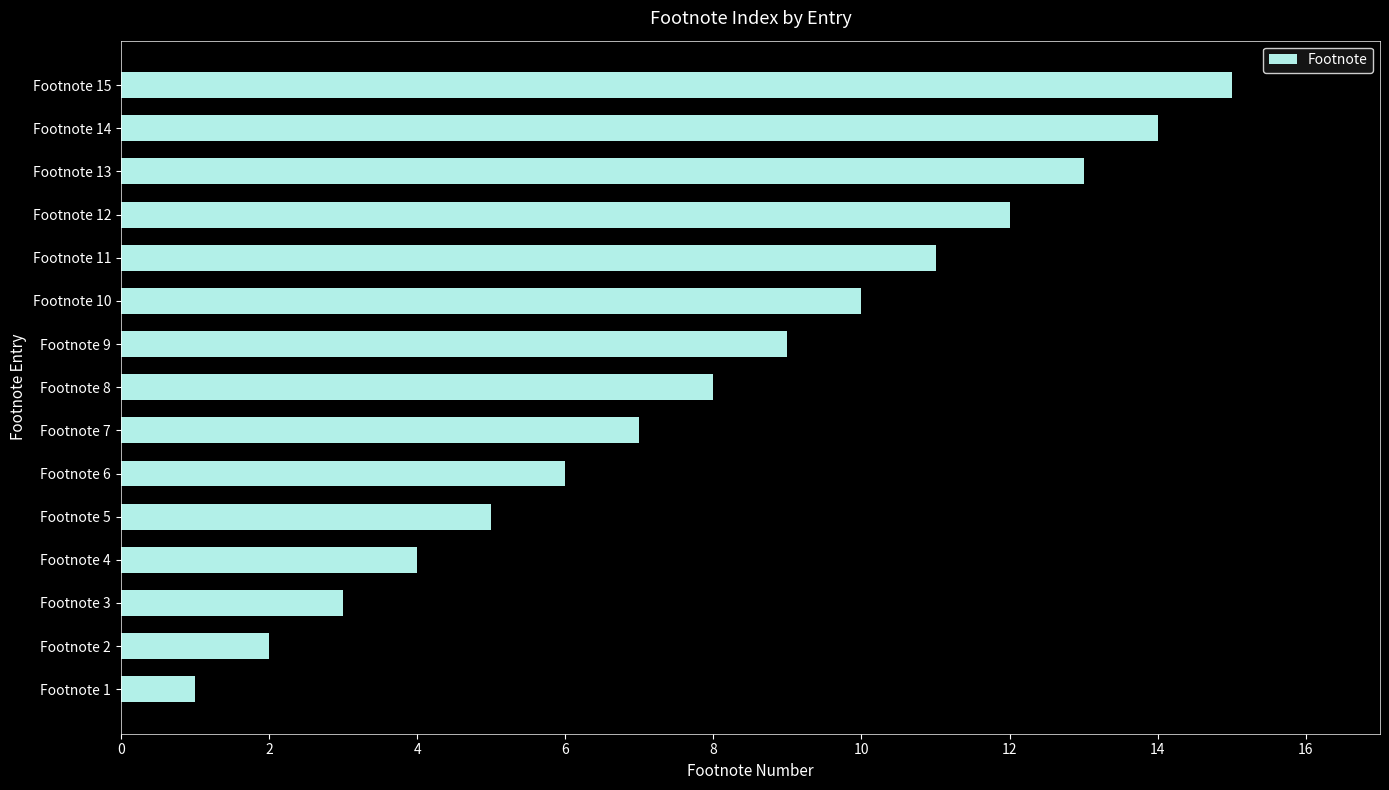

List the labels in order of value, smallest first.

Footnote 1, Footnote 2, Footnote 3, Footnote 4, Footnote 5, Footnote 6, Footnote 7, Footnote 8, Footnote 9, Footnote 10, Footnote 11, Footnote 12, Footnote 13, Footnote 14, Footnote 15